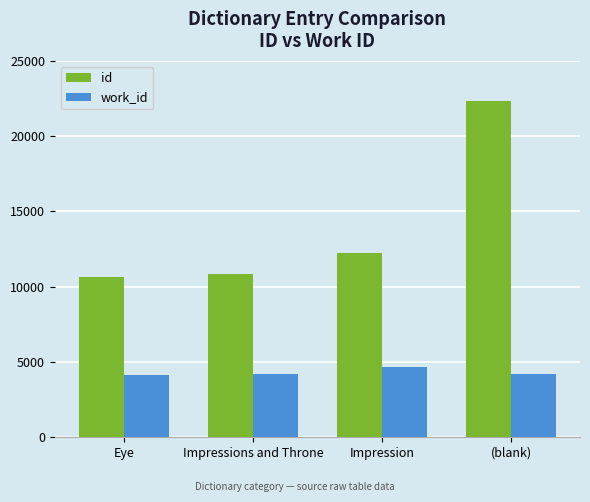

How many distinct data groups are displayed?

2